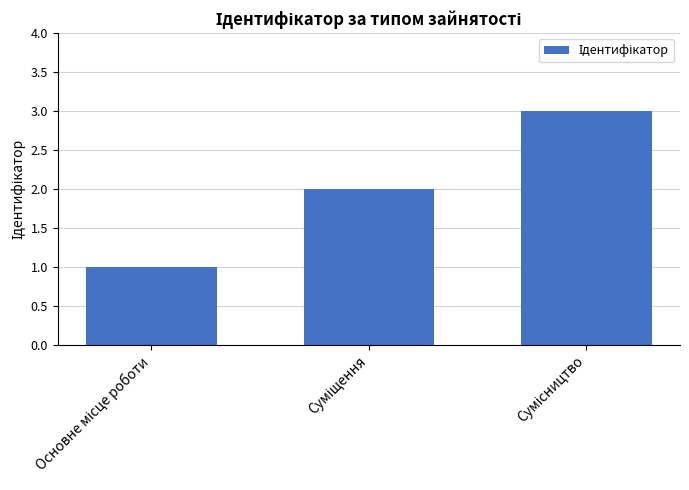

What is the sum of all values?

6